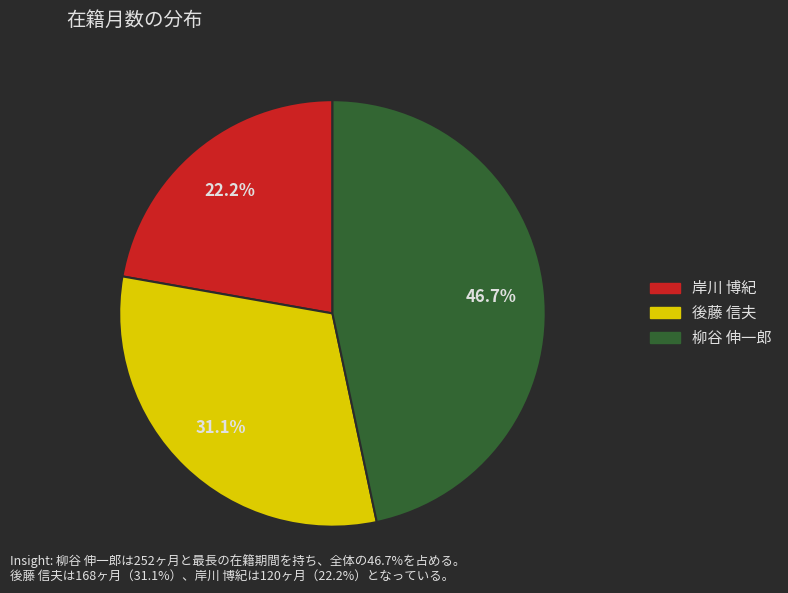

To the nearest percent, what is the difference between the 後藤 信夫 and 柳谷 伸一郎 slice percentages?

16%